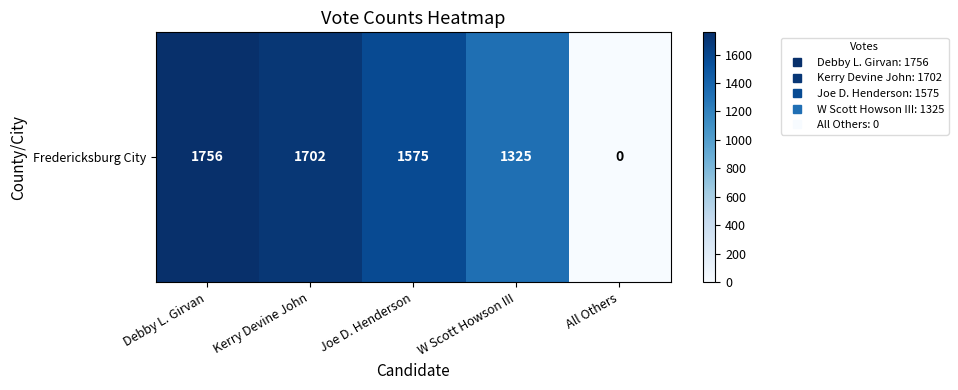

Between W Scott Howson III and Debby L. Girvan, which is larger?

Debby L. Girvan